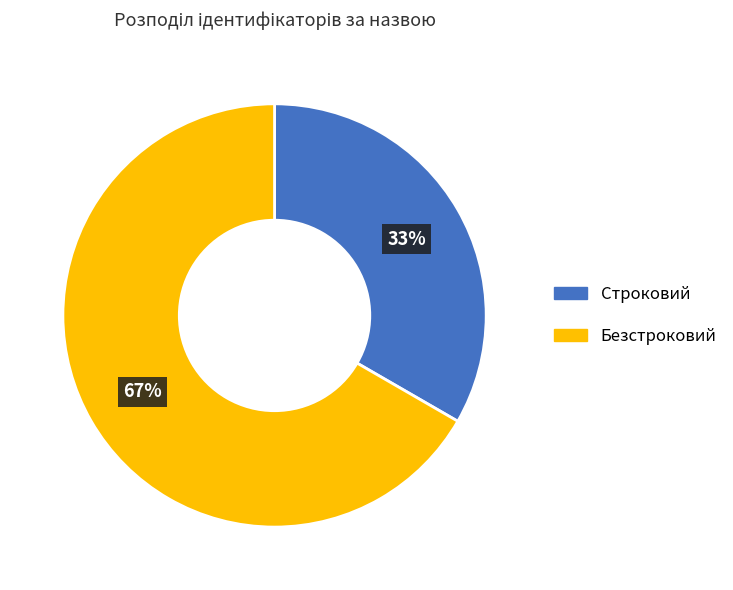

To the nearest percent, what is the average slice percentage?

50%